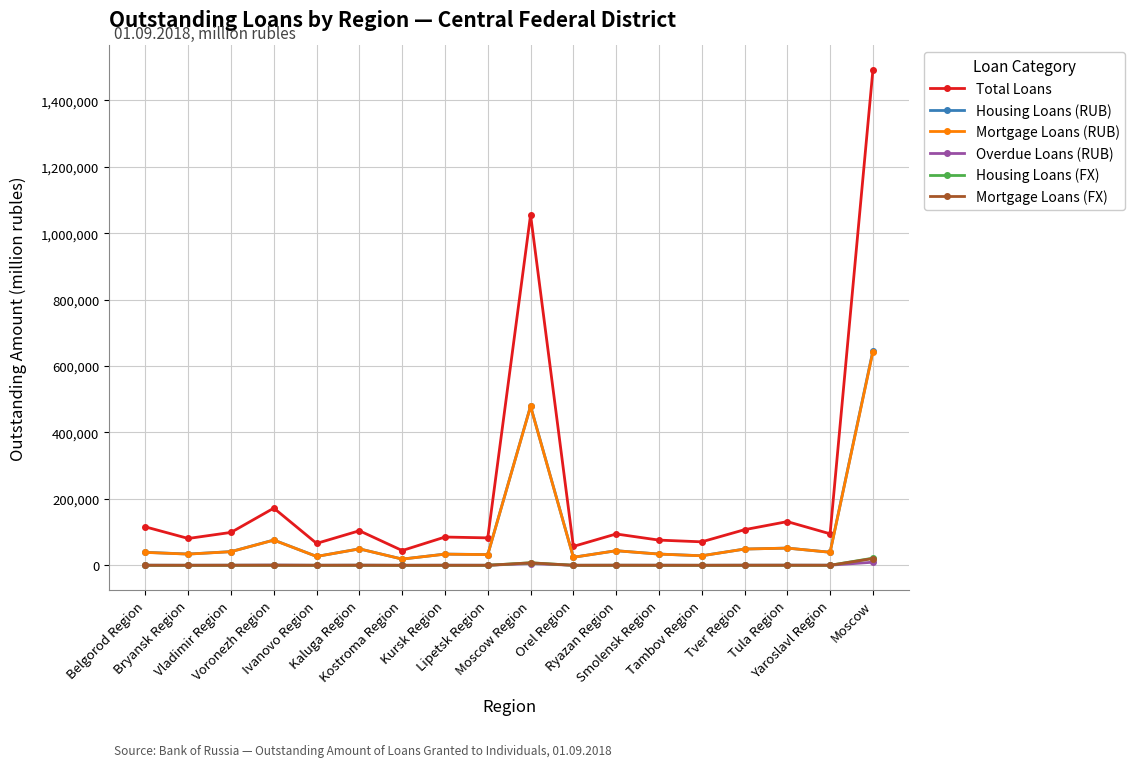

True or false: Housing Loans (RUB) has more than 0 points higher than both neighbors.

True